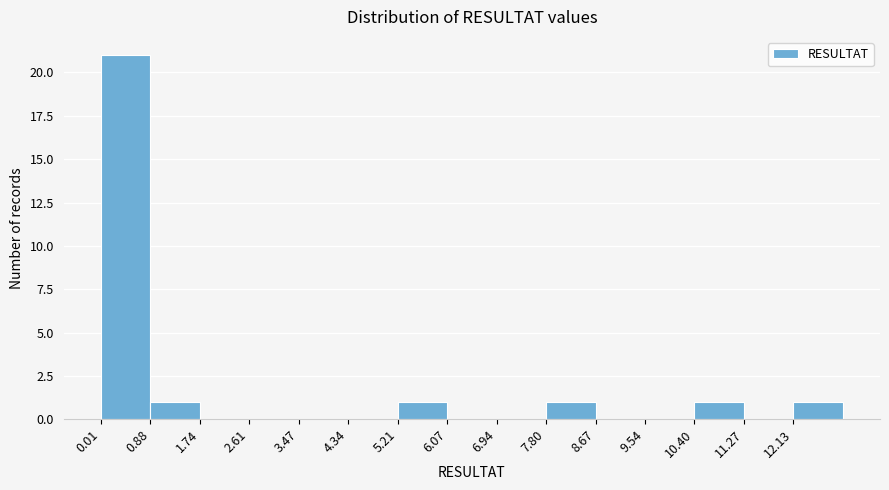

What is the height of the bar covering 7.8 to 8.7 on the x-axis? Neither the bar edges nor the heights are printed on the chart, so give them approximately, as read against the axes.

1